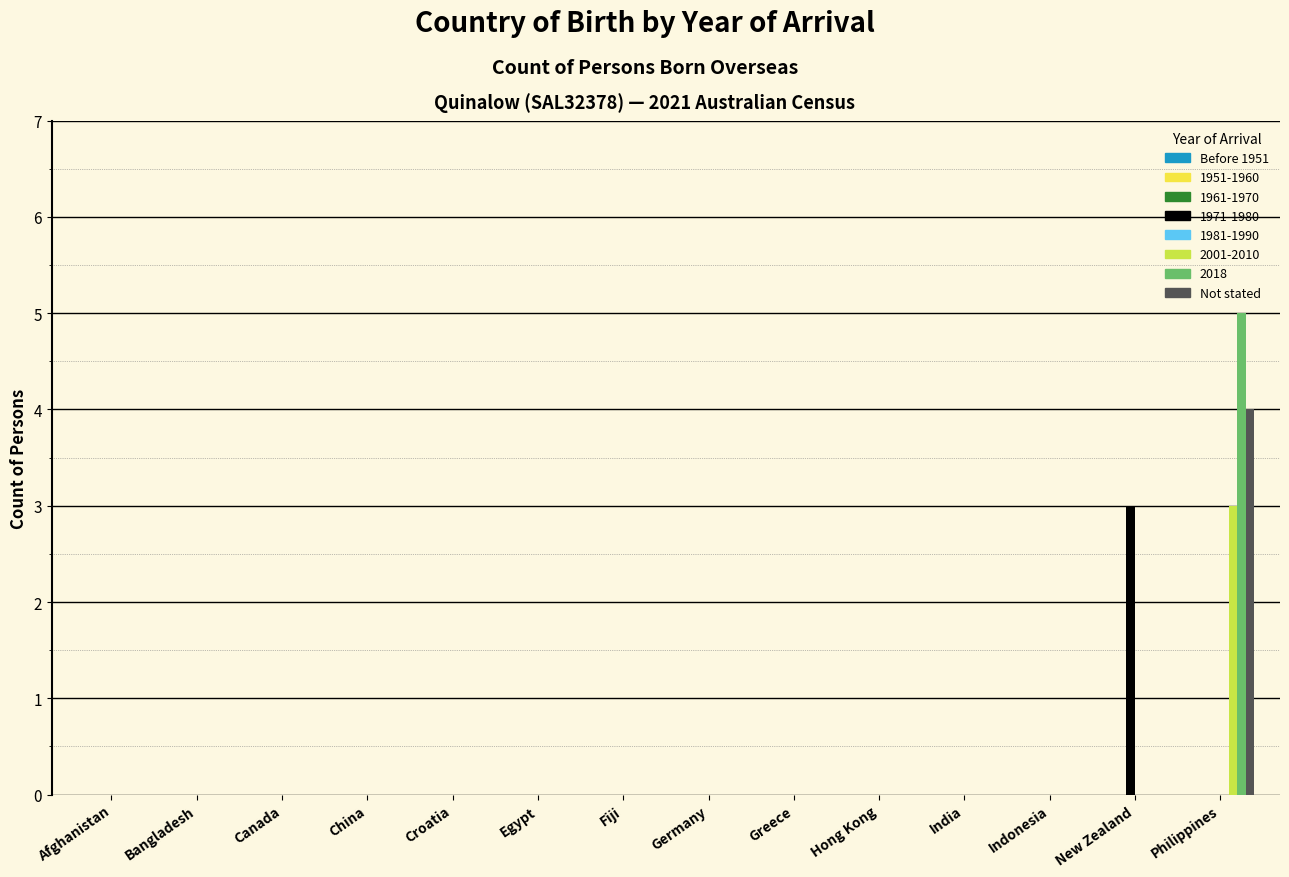

Is it true that 2018 equals 0 at Egypt?

True